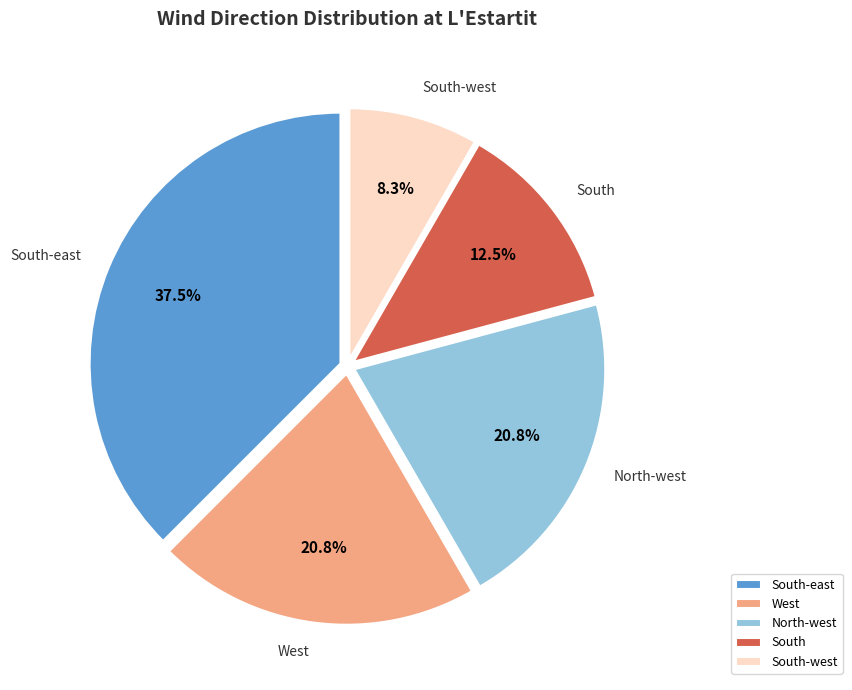

Does South represent more than half of the total?

No